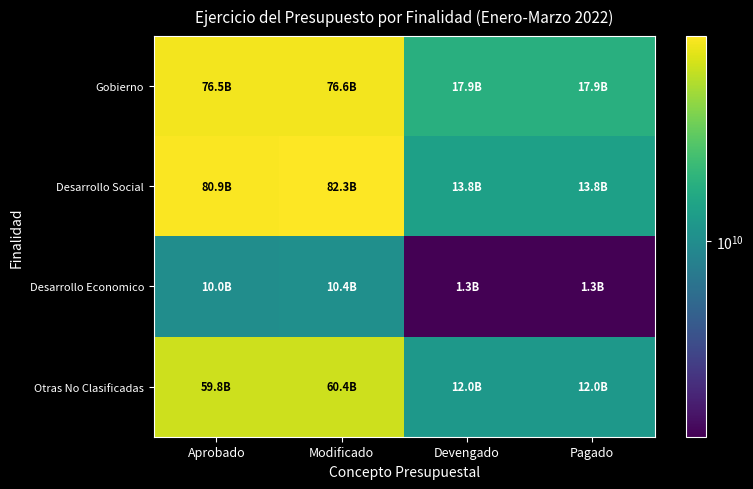

Which series has the largest range (max minus min)?

Desarrollo Social